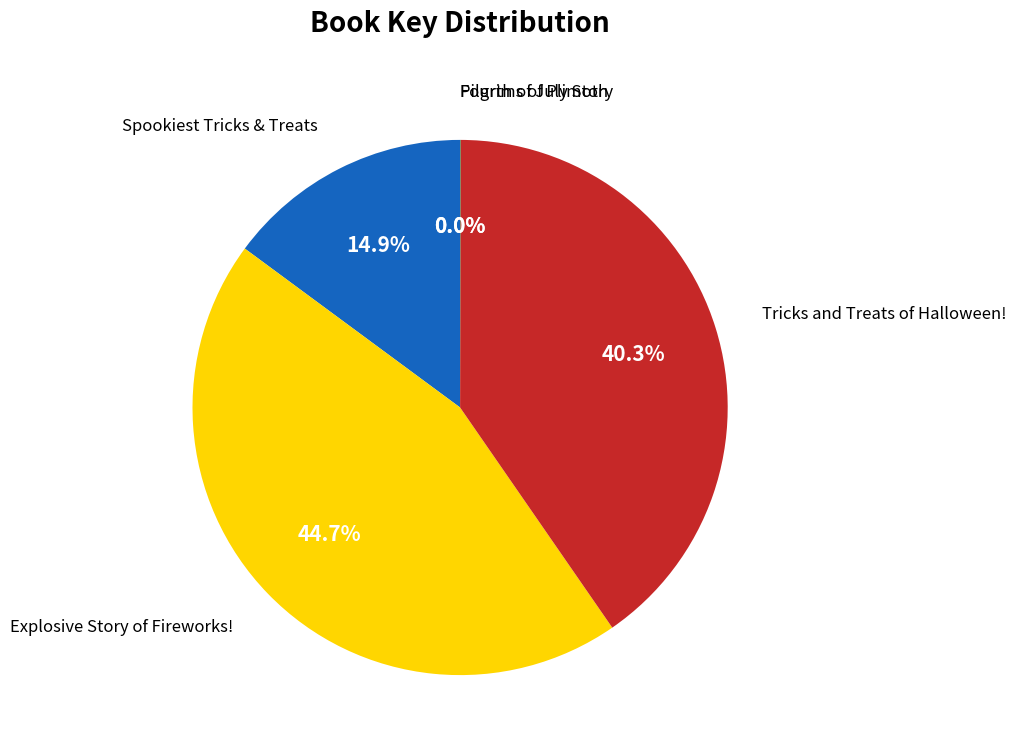

Does Explosive Story of Fireworks! account for over 50% of the chart?

No